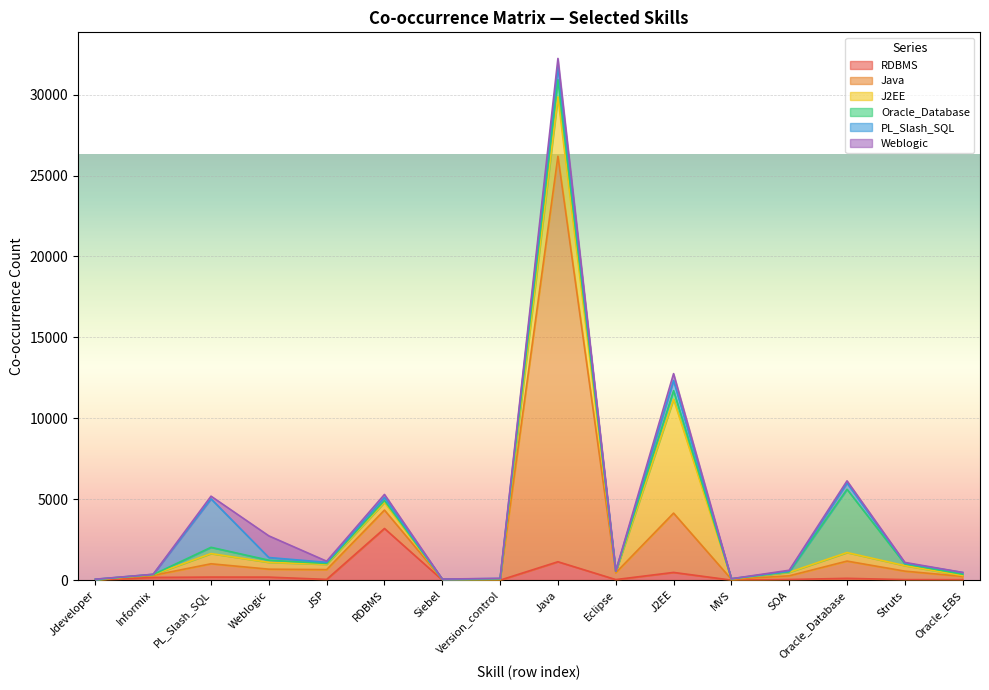

What is the greatest value displayed?

25056